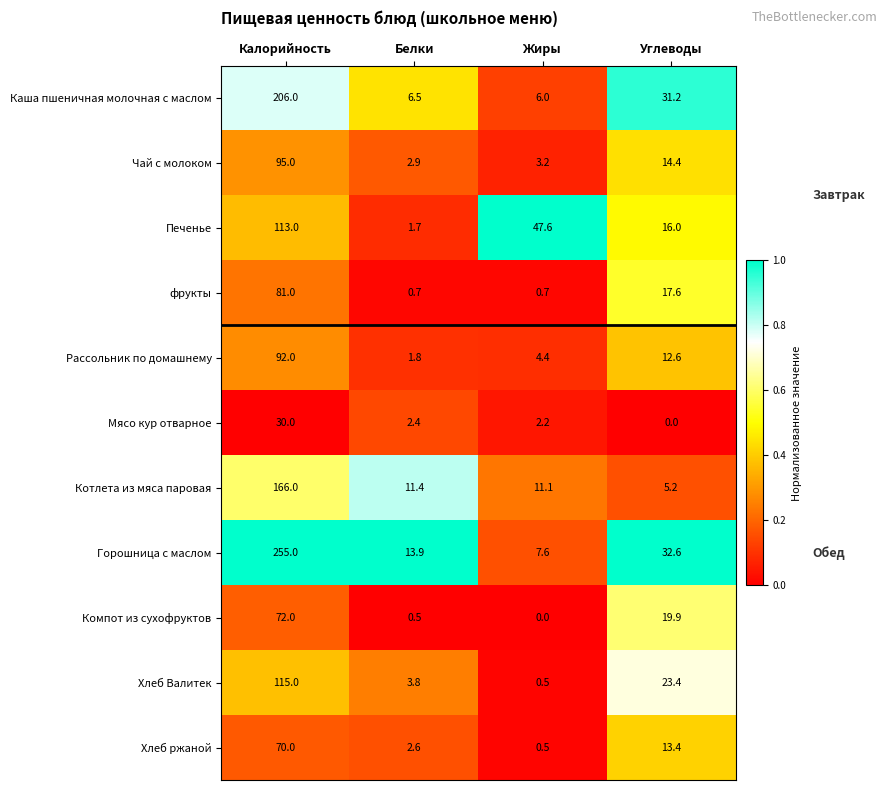

Is the value of Хлеб Валитек at Жиры greater than the value of Котлета из мяса паровая at Жиры?

No